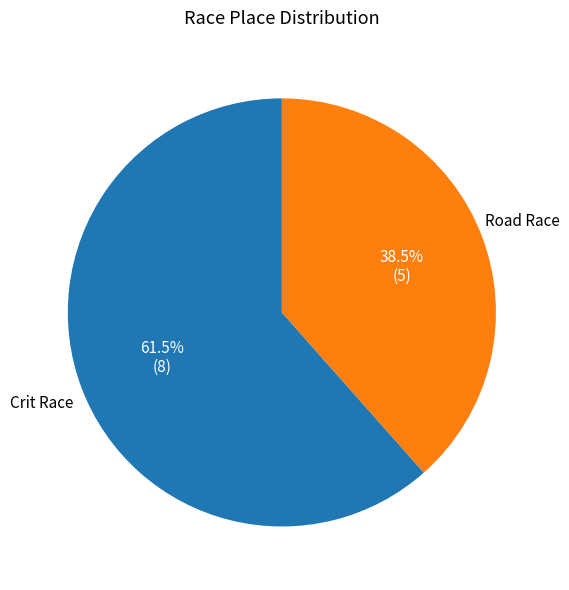

Does any single category account for the majority?

Yes